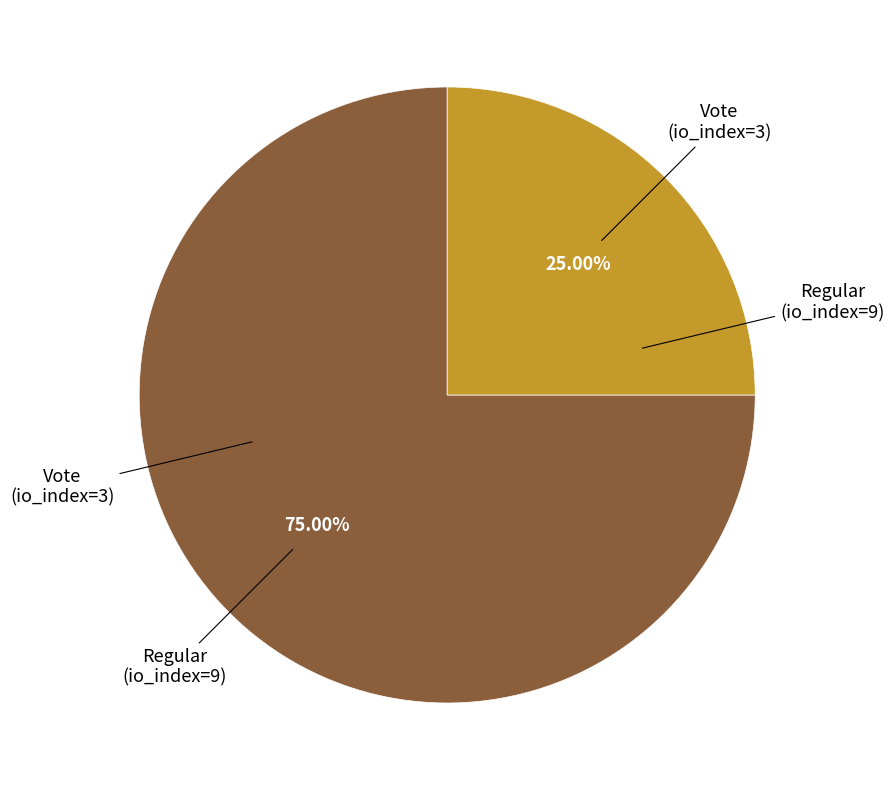

Is there a majority slice in this chart?

Yes